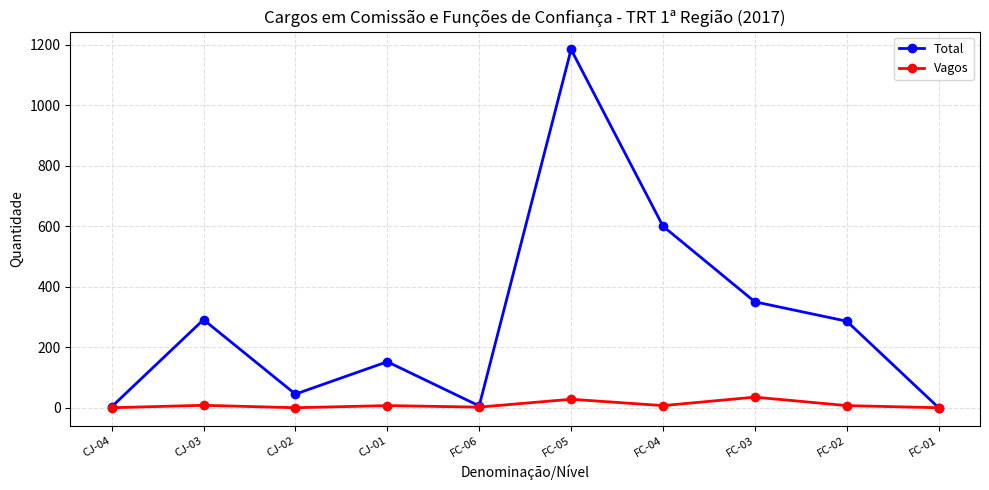

At which category does Total reach its first local peak?

CJ-03